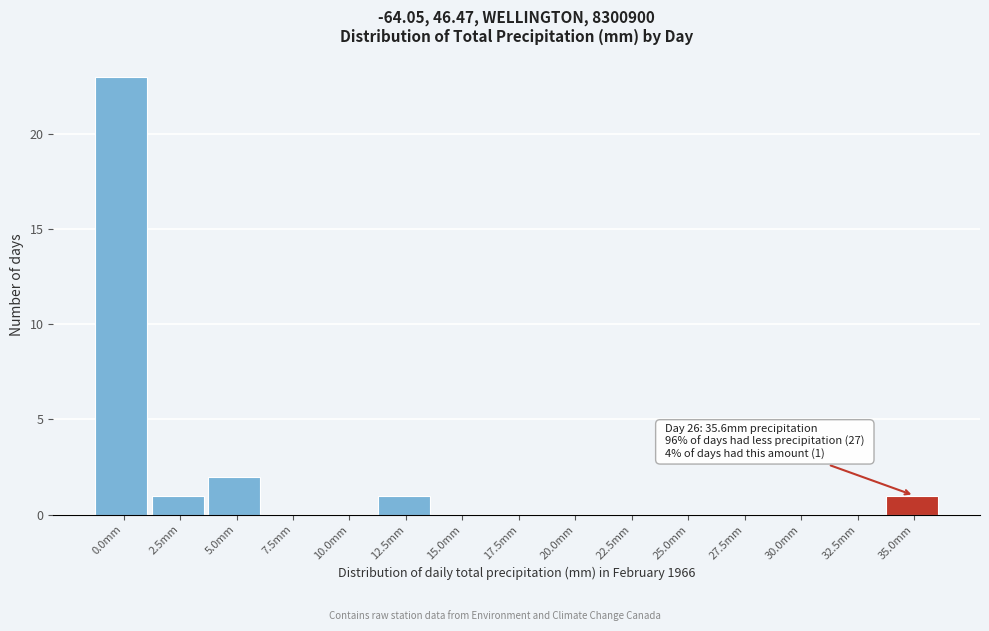

Reading left to right, list all the values displayed in this chart.

0.0mm=23	2.5mm=1	5.0mm=2	7.5mm=0	10.0mm=0	12.5mm=1	15.0mm=0	17.5mm=0	20.0mm=0	22.5mm=0	25.0mm=0	27.5mm=0	30.0mm=0	32.5mm=0	35.0mm=1